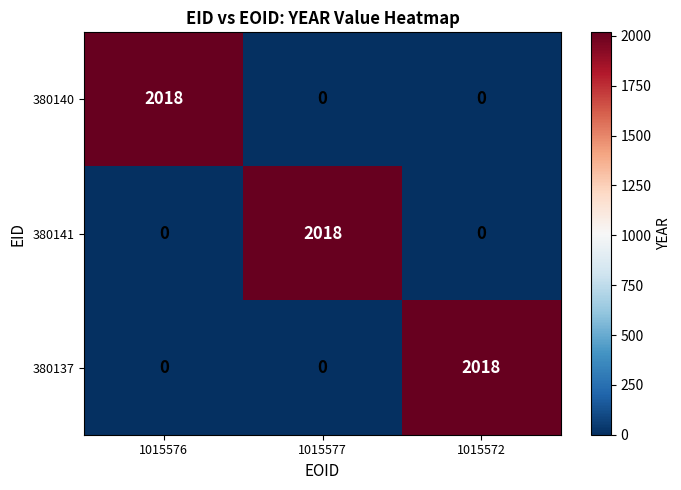

True or false: 380140 has a value of 2794 at 1015576.

False